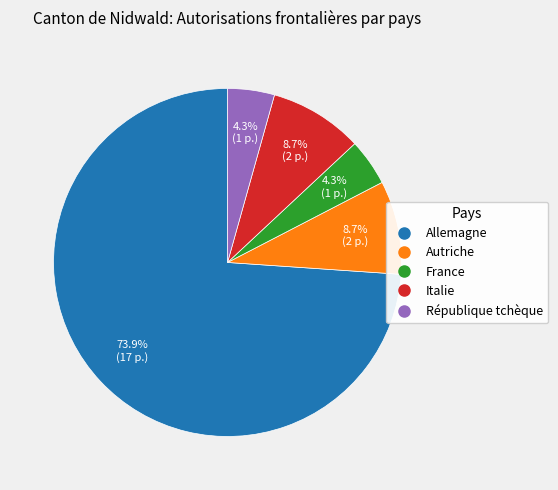

To the nearest percent, what is the combined percentage of Italie and République tchèque?

13%